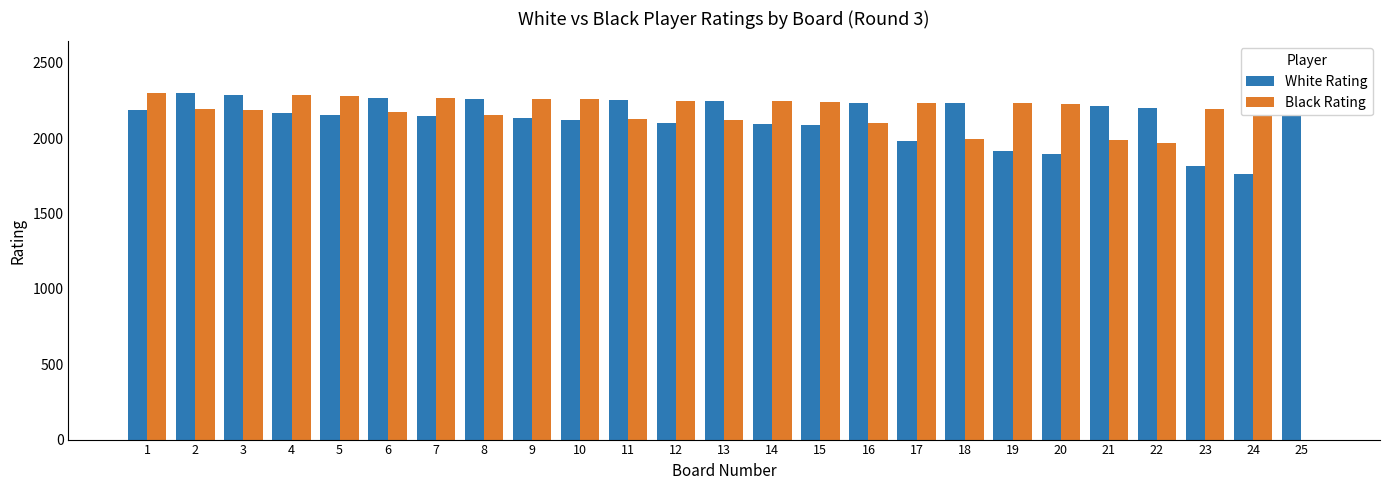

Is the value of Black Rating at 14 greater than the value of White Rating at 7?

Yes